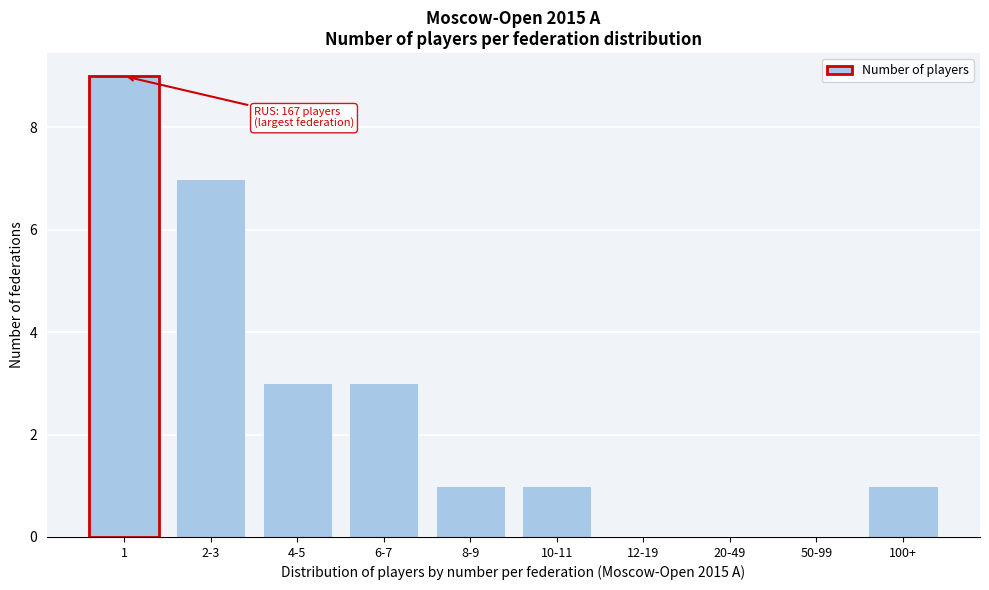

Reading right to left, extract all data points from this chart.

100+=1	50-99=0	20-49=0	12-19=0	10-11=1	8-9=1	6-7=3	4-5=3	2-3=7	1=9